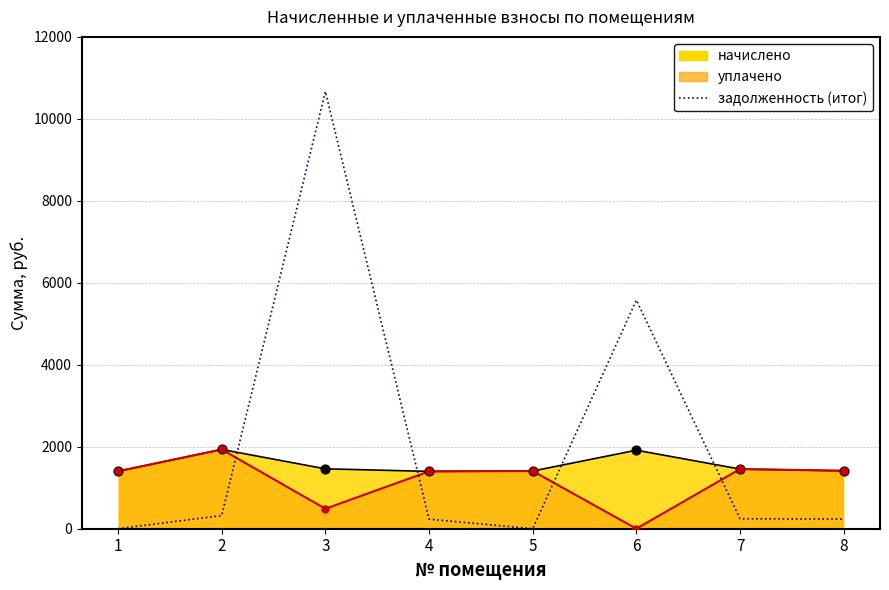

Which has a higher value, 6 or 4?

6